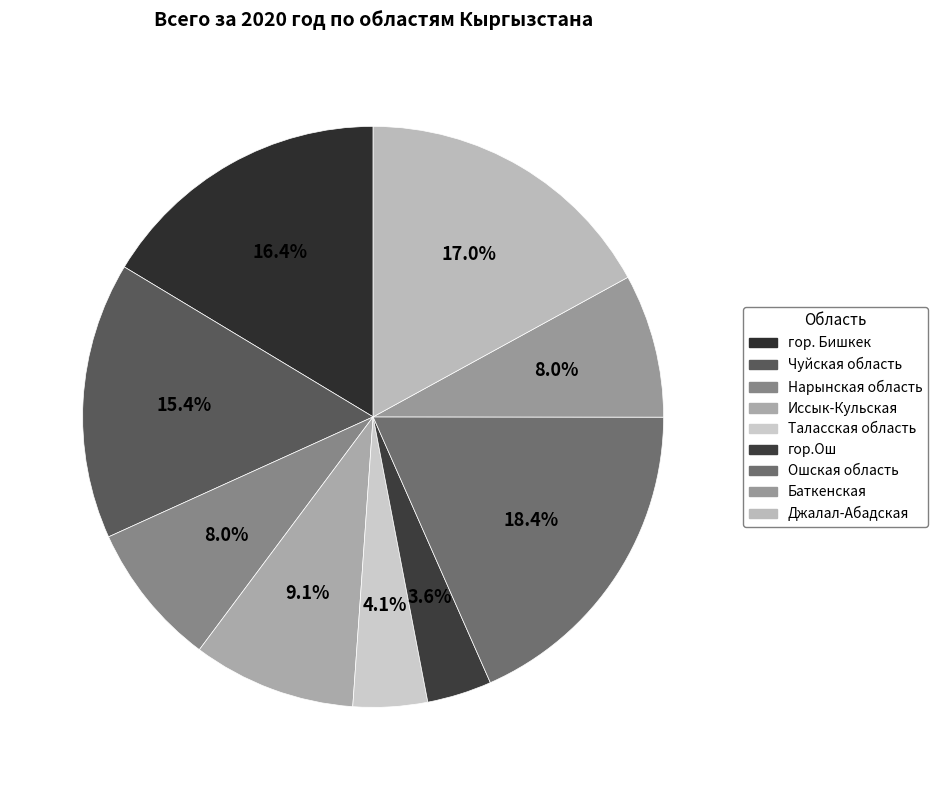

How many slices are in this pie chart?

9